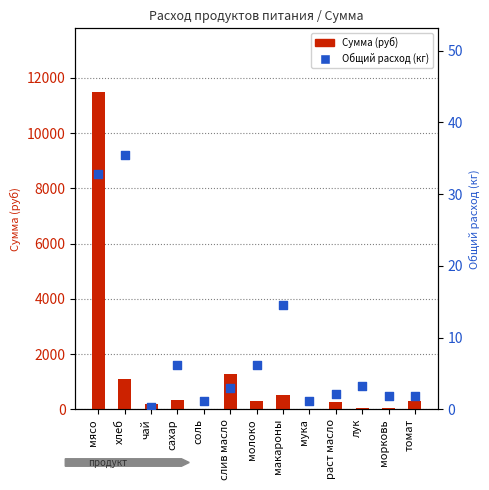

Which series contains the highest Y value?

Сумма (руб)